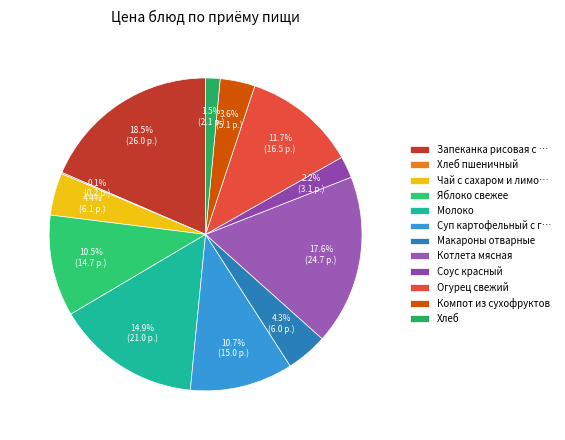

What is the smallest slice in the pie chart?

Хлеб пшеничный